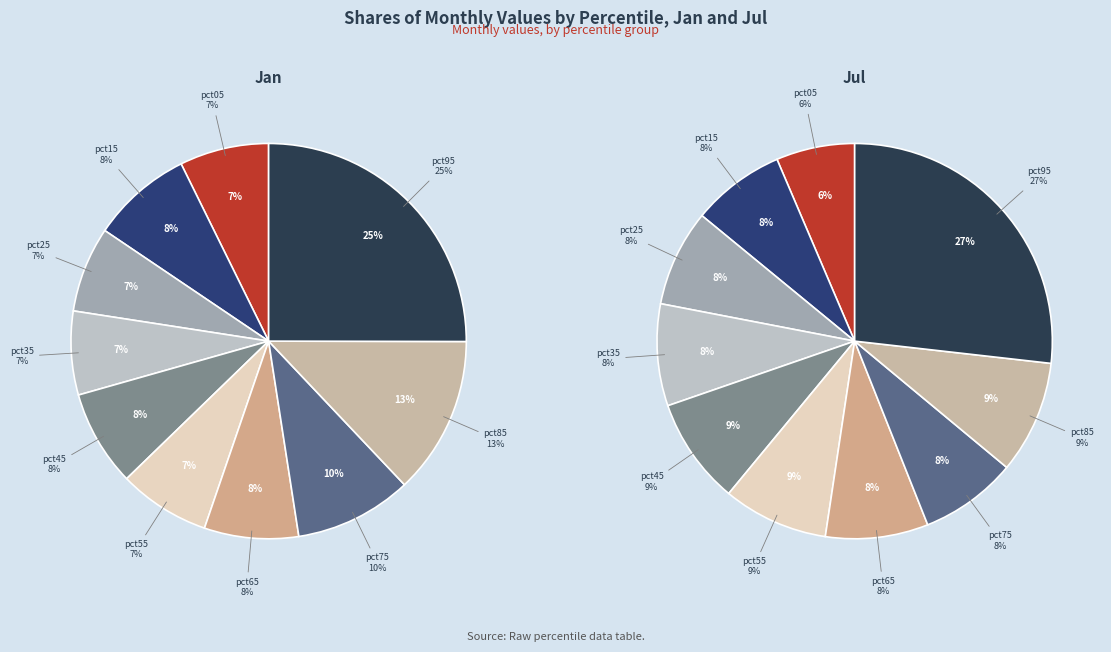

To the nearest percent, what portion does 4 represent?

9%